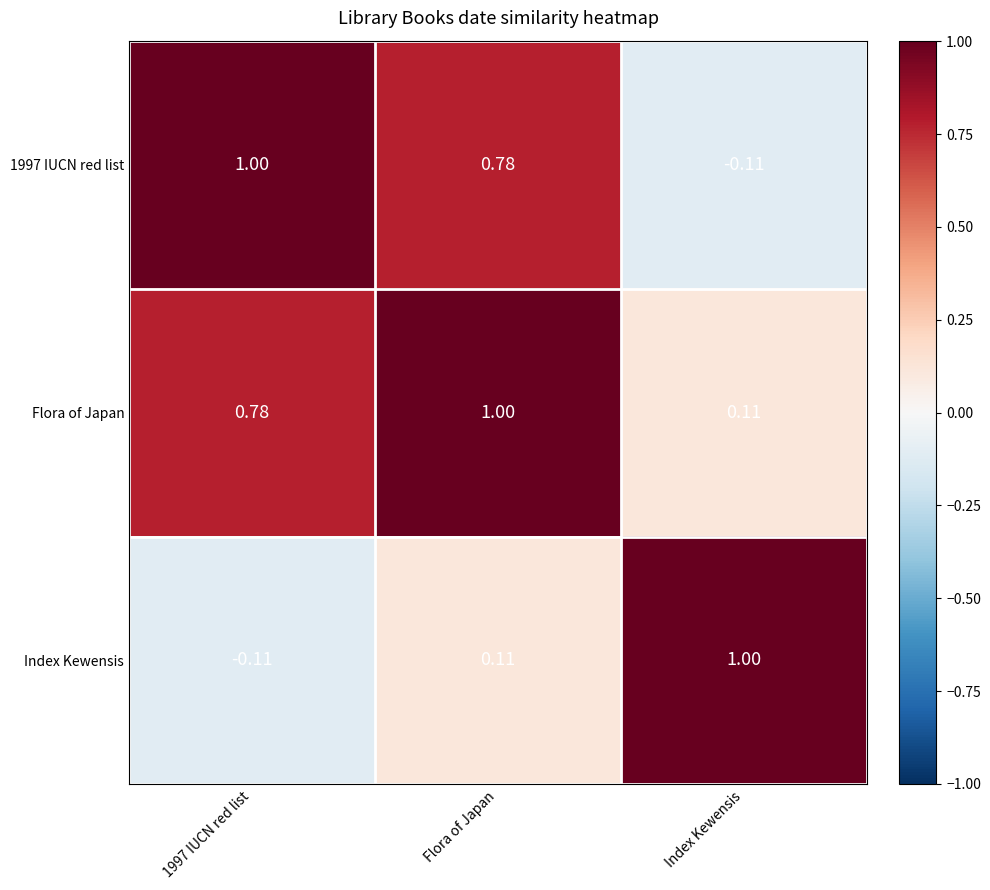

Where is 1997 IUCN red list nearest to the value 0?

Index Kewensis